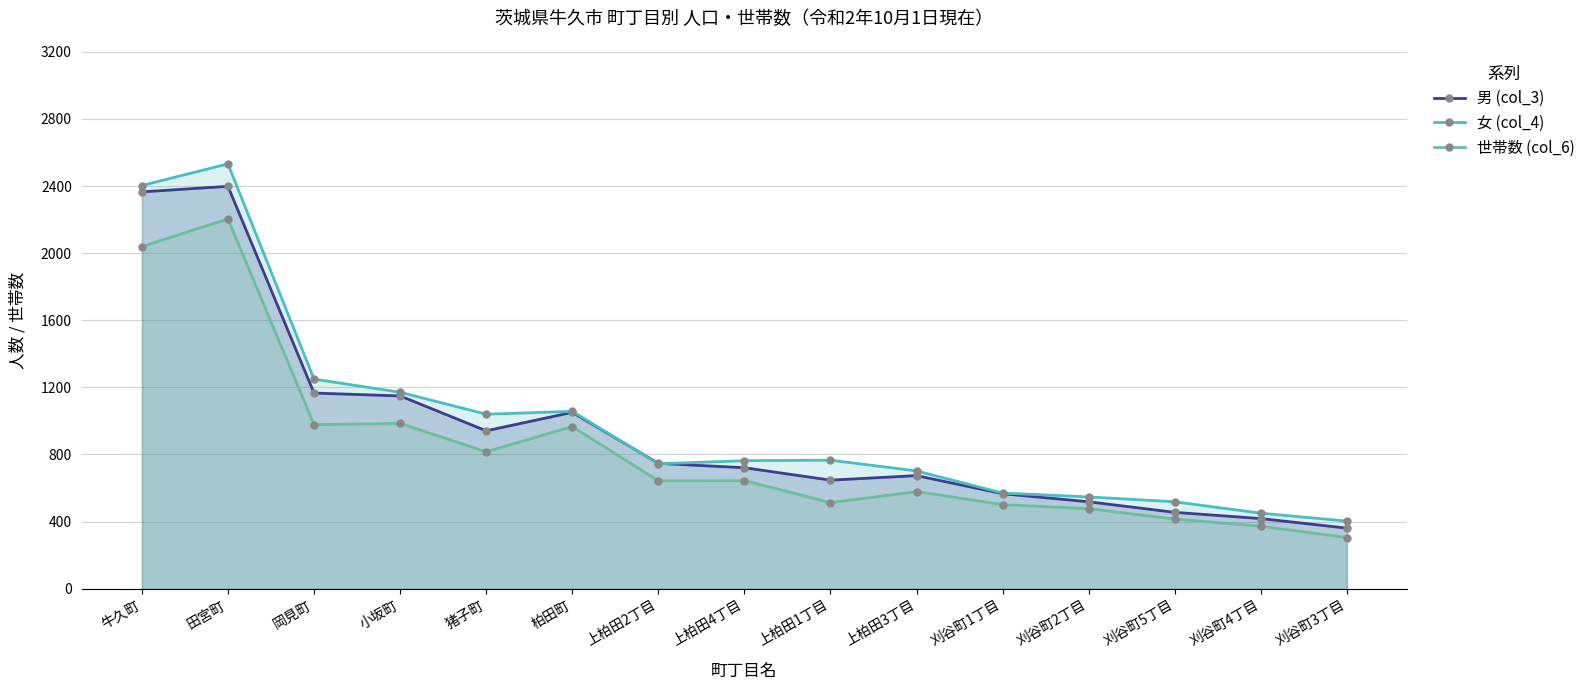

Is the value of 世帯数 (col_6) at 猪子町 greater than the value of 女 (col_4) at 刈谷町3丁目?

Yes